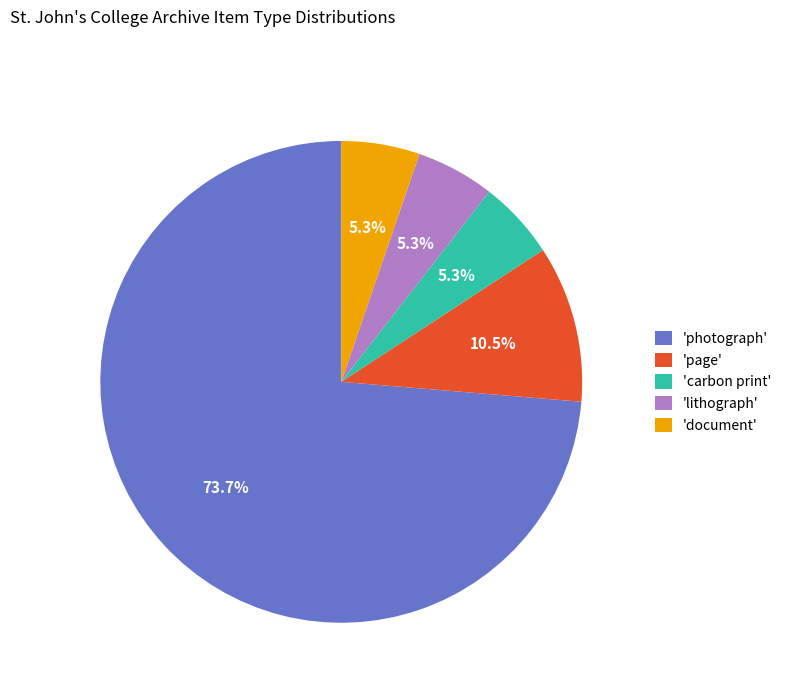

Is the sum of 'document' and 'lithograph' greater than half?

No